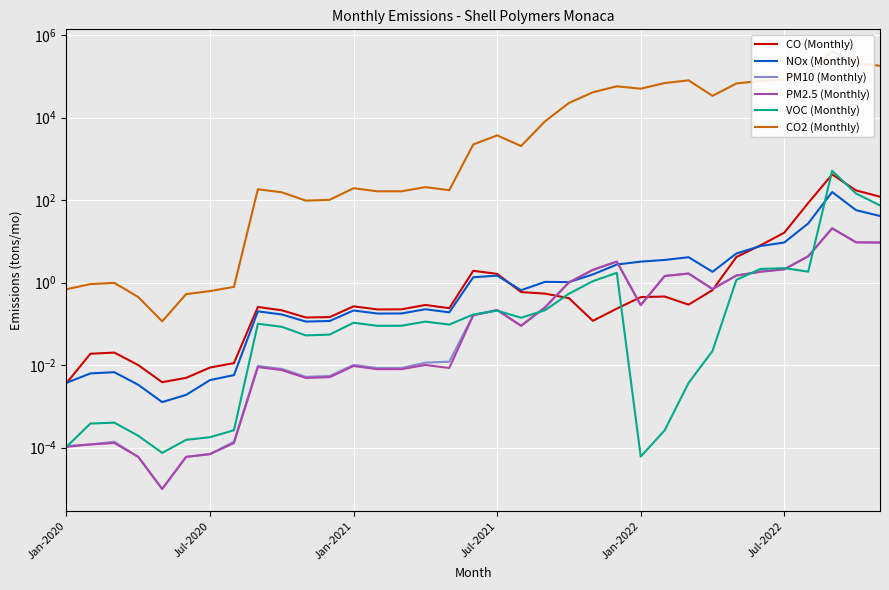

What is the label of the 22nd point from the right?

13